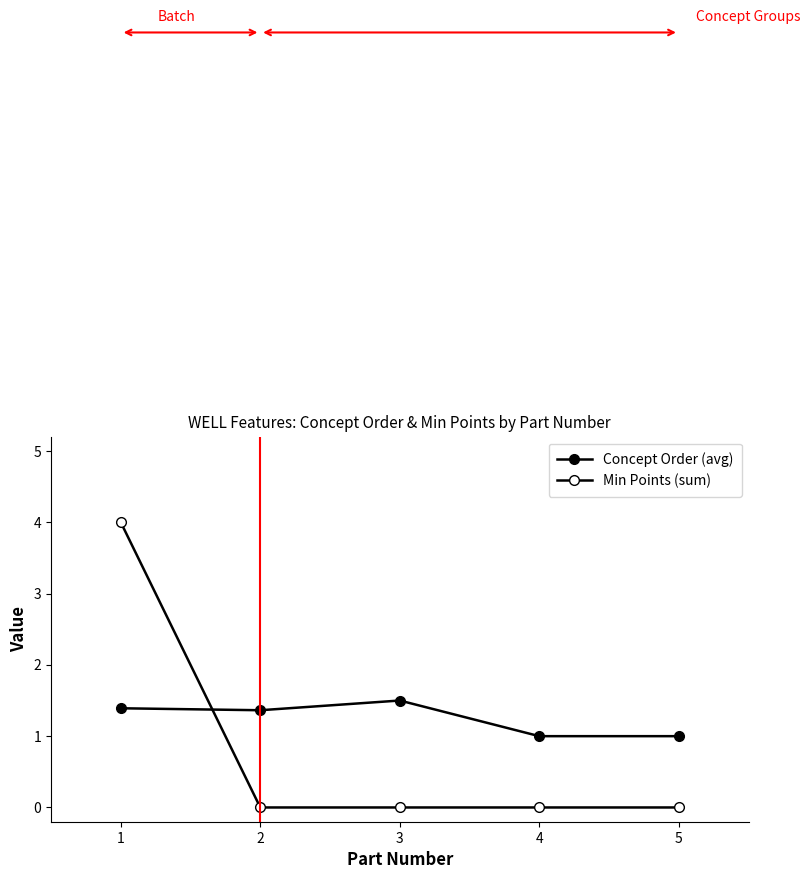

Count the Concept Order (avg) values in the range 1 to 2.

5